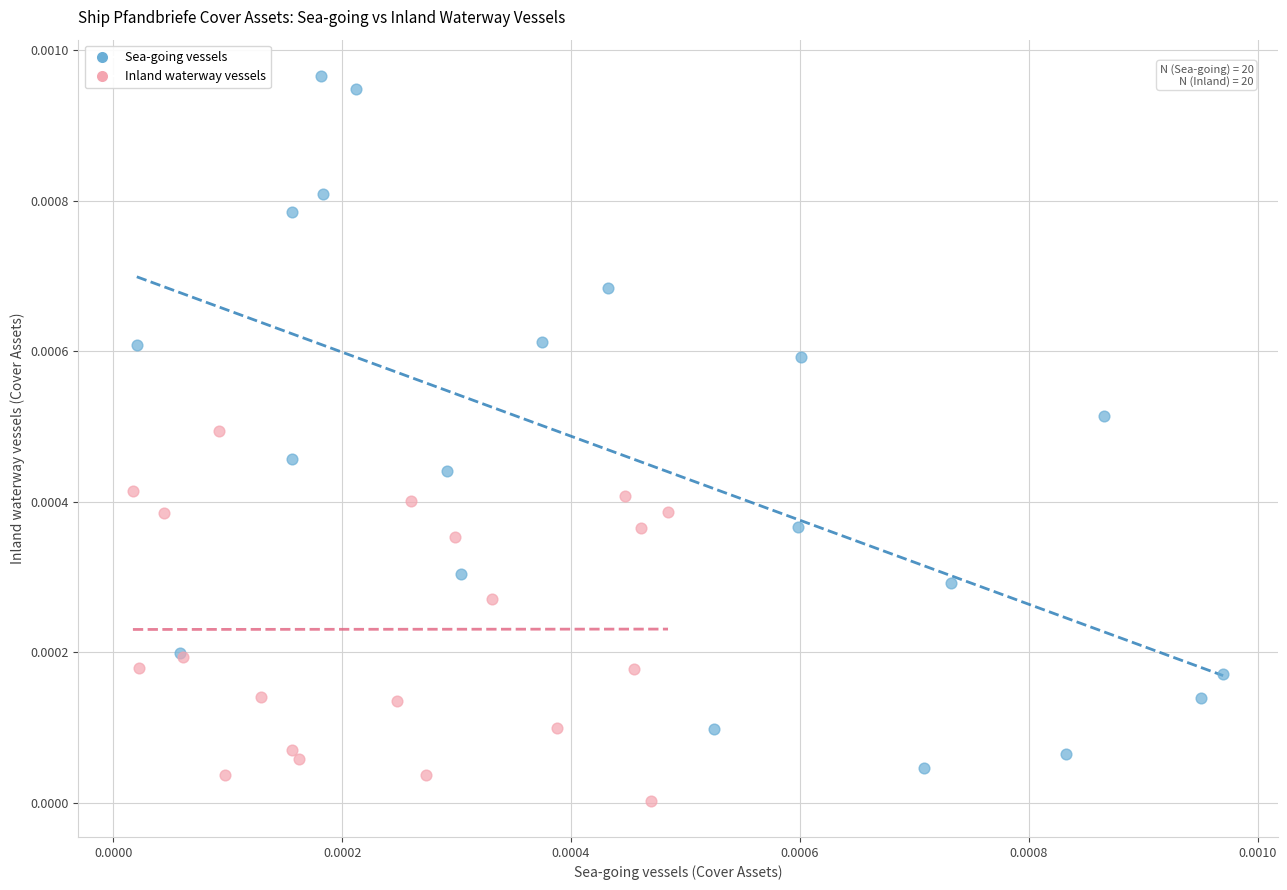

Which series contains the highest Y value?

Sea-going vessels